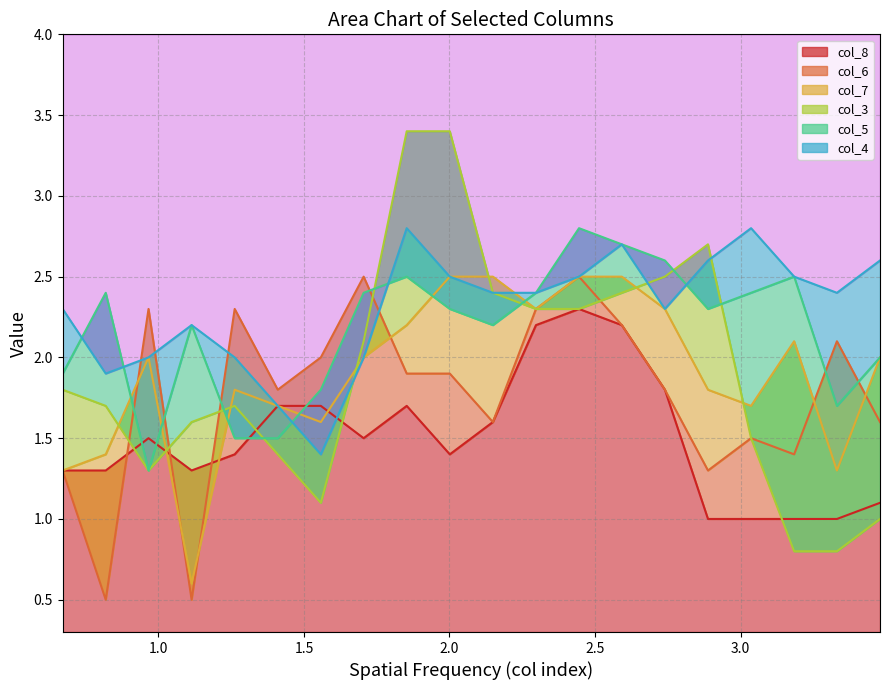

Which has a higher value, 1.705 or 2.001?

2.001